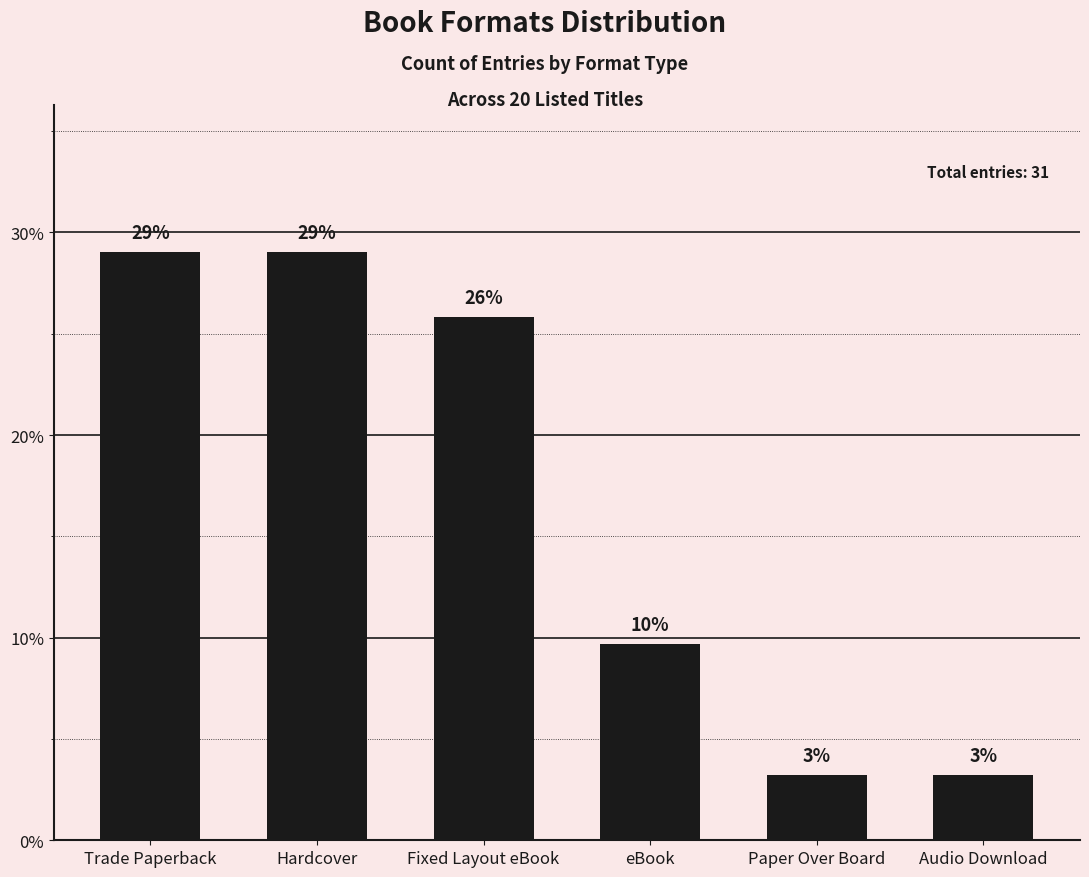

How many bars are there in total?

6